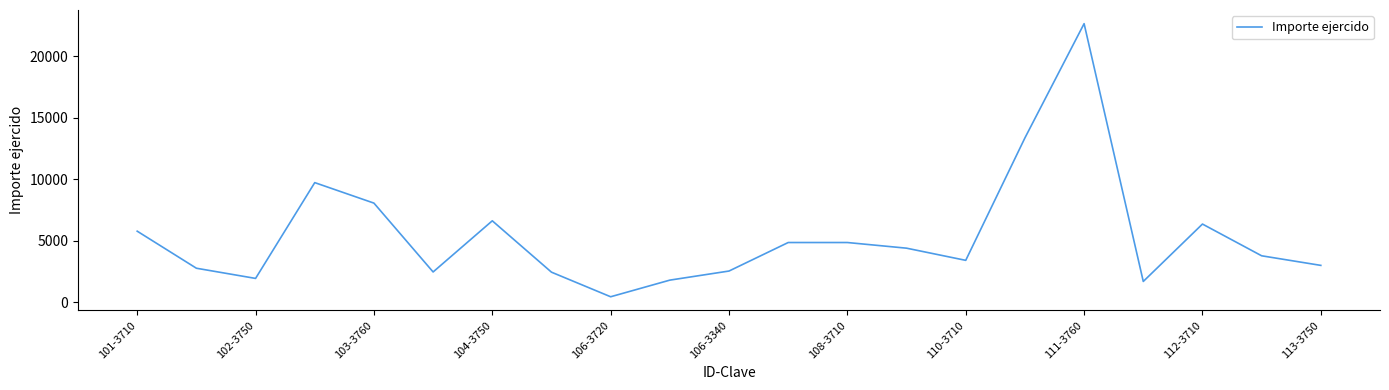

What is the difference between the maximum and minimum values?

22181.5